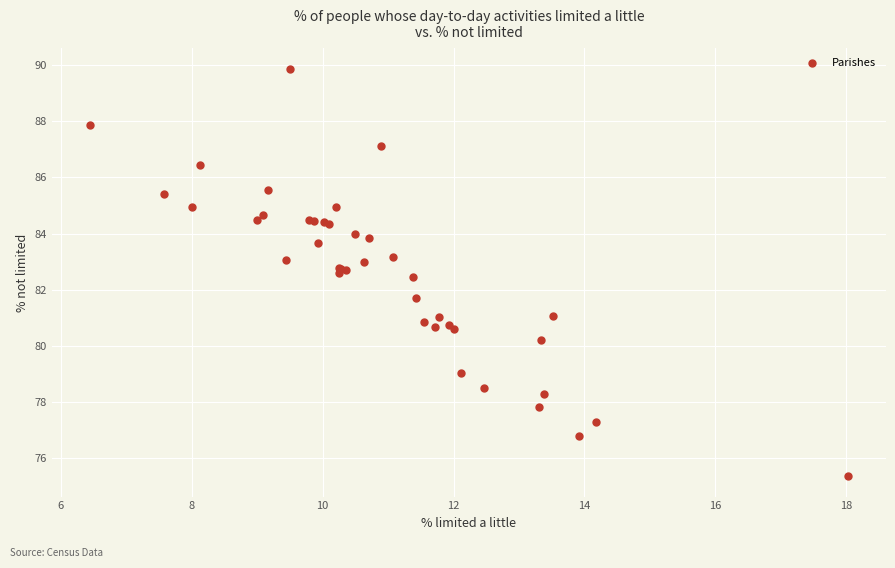

What Y value in the scatter plot is closest to 82?

81.7